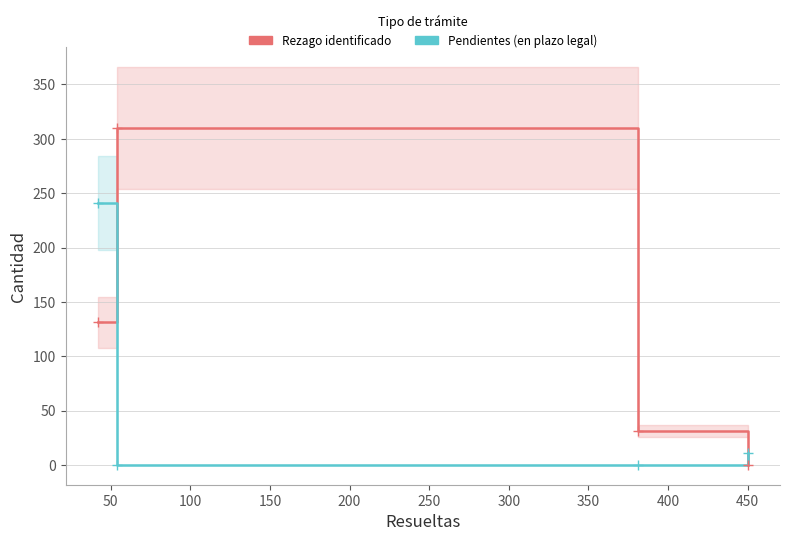

List the series in order of their peak value, highest first.

Rezago identificado, Pendientes (en plazo legal)